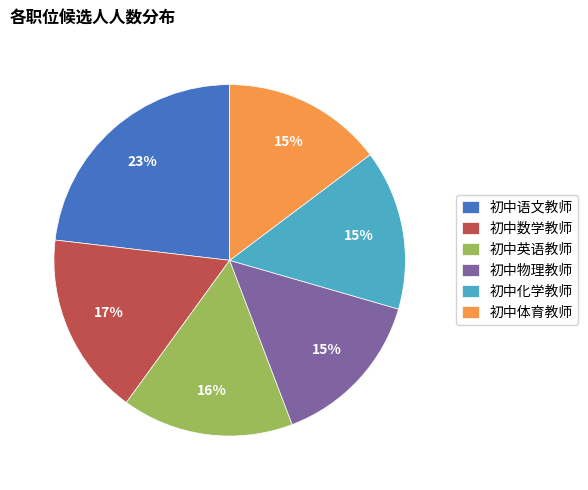

How many slices are in this pie chart?

6